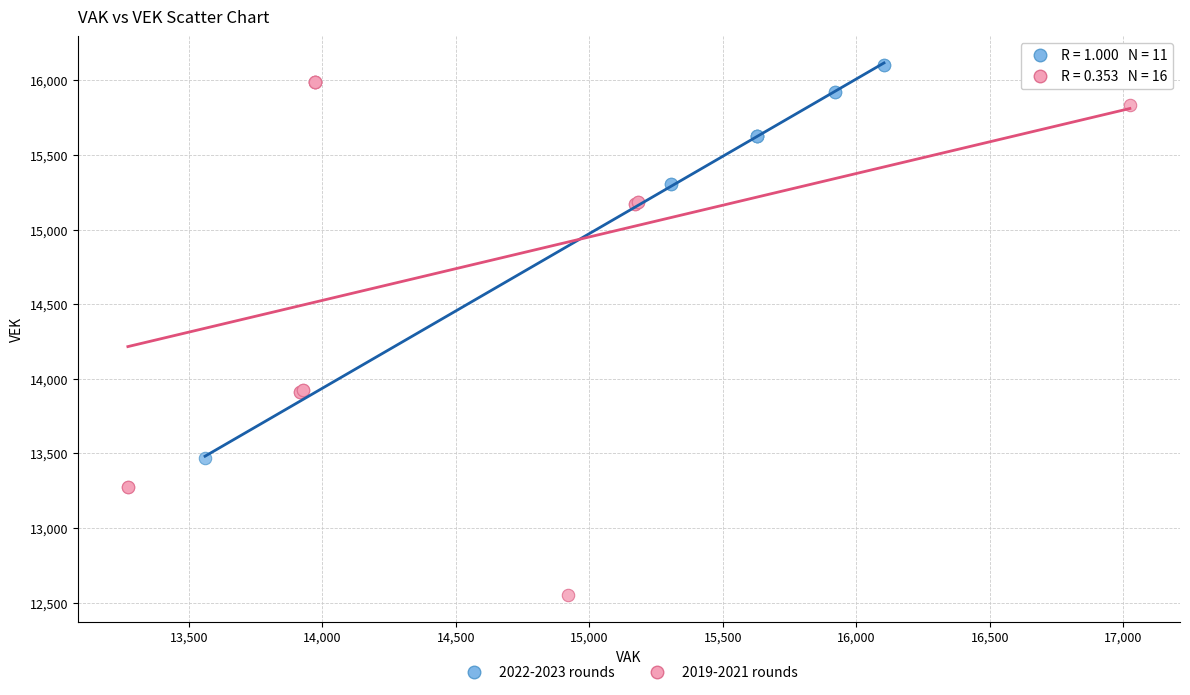

Which series contains the highest Y value?

2022-2023 rounds